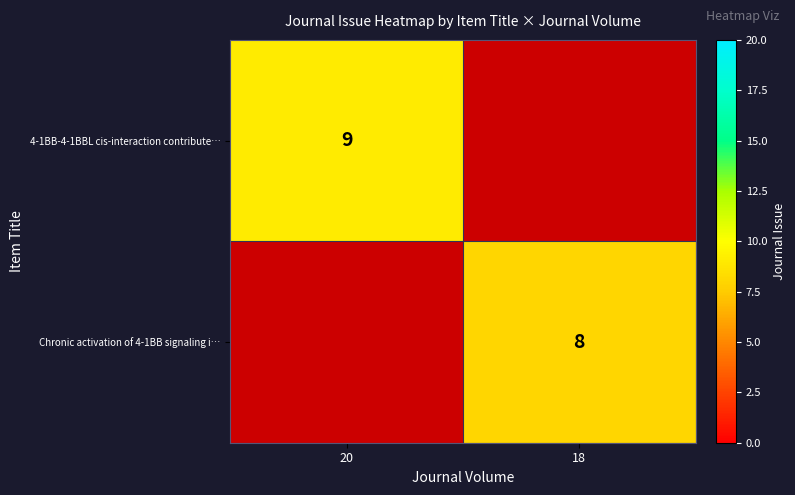

True or false: Chronic activation of 4-1BB signaling i… has a value of 5 at 18.

False